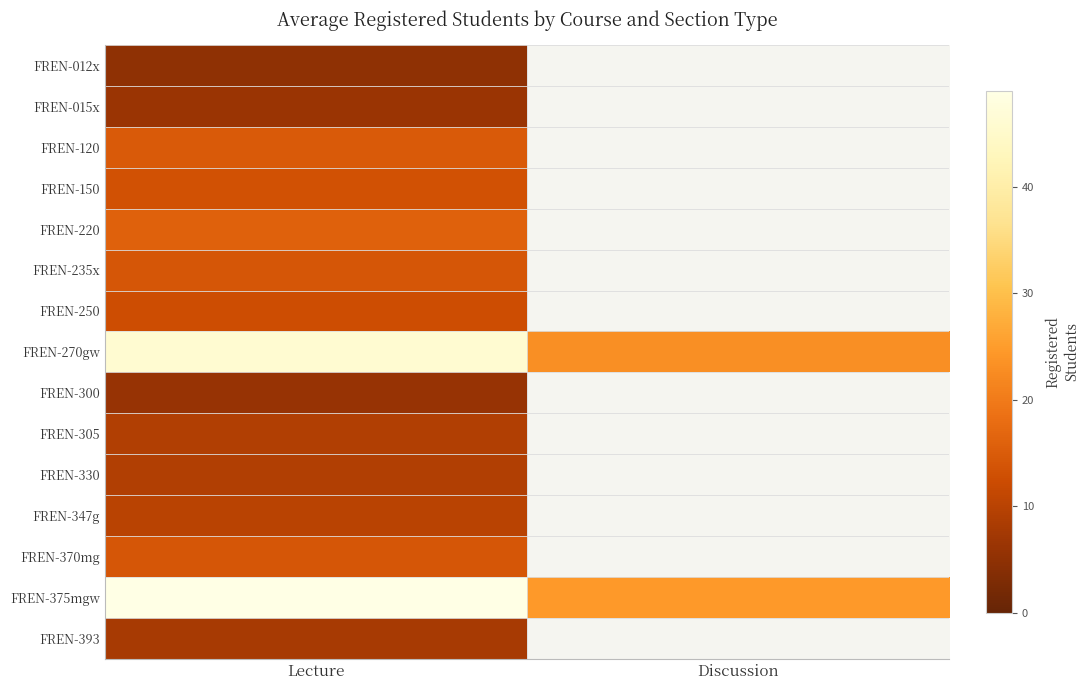

Is the value of FREN-250 at Discussion greater than the value of FREN-305 at Discussion?

No